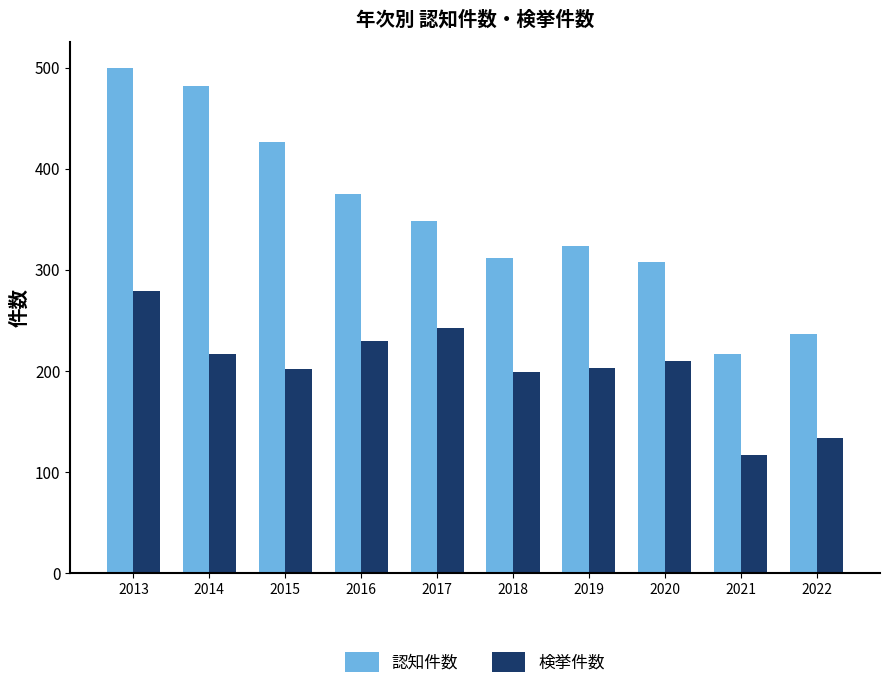

What are all the series names shown in the legend?

認知件数, 検挙件数